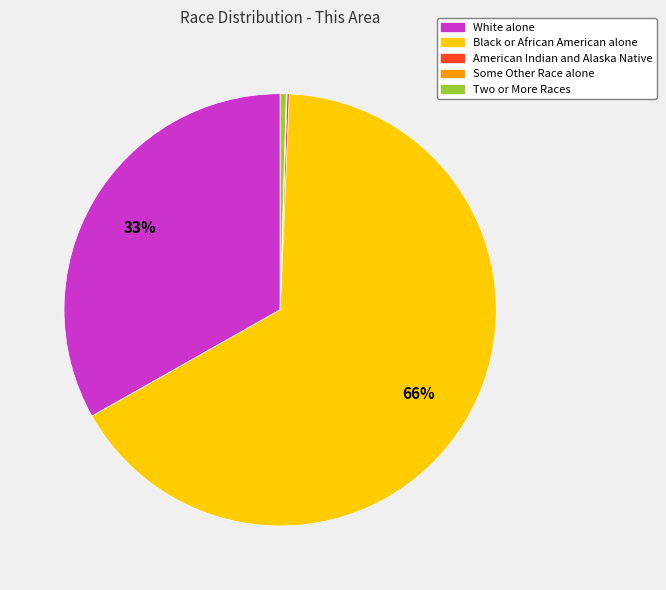

To the nearest percent, what is the average slice percentage?

20%